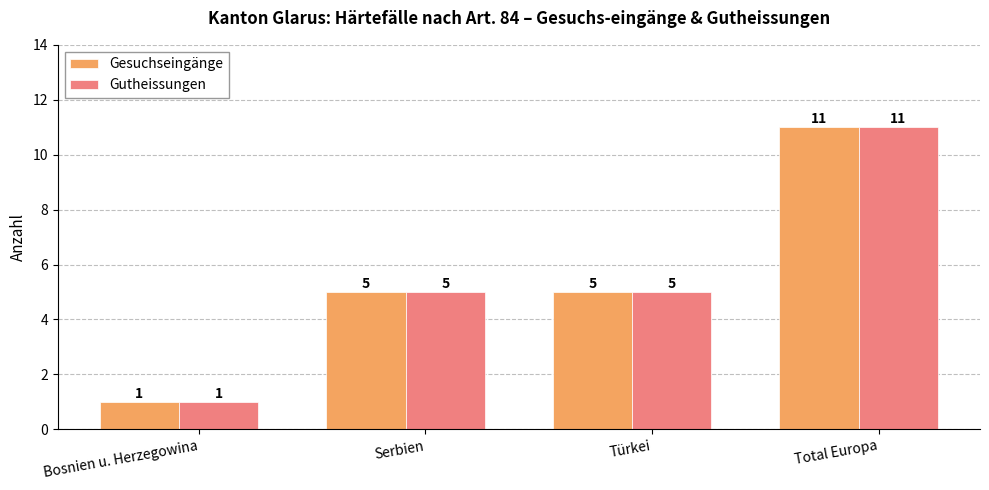

What is the value of the Gutheissungen bar at the 4th from the left?

11